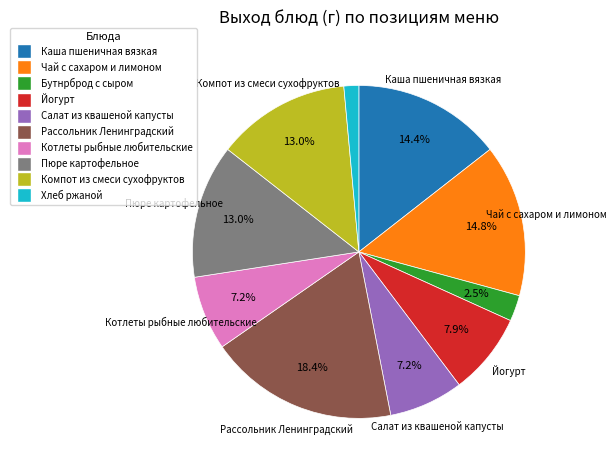

The Йогурт slice represents 8% of the pie. True or false?

True